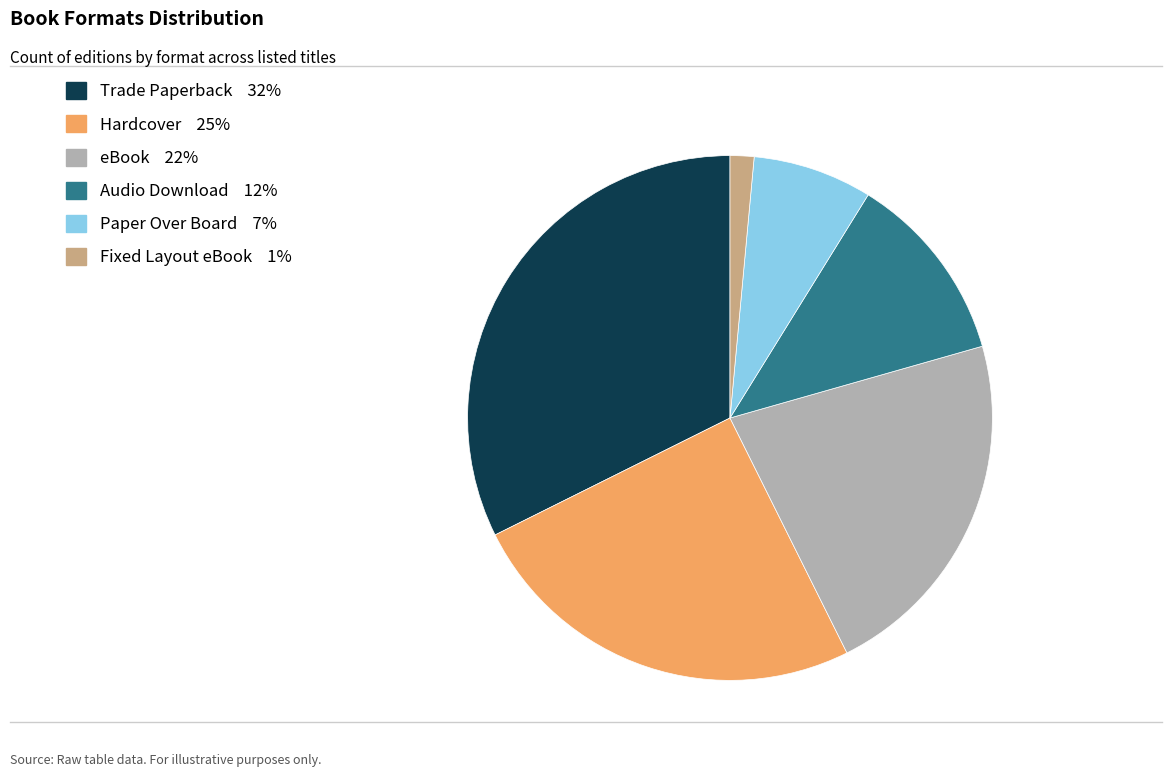

Which has a higher value, eBook or Hardcover?

Hardcover